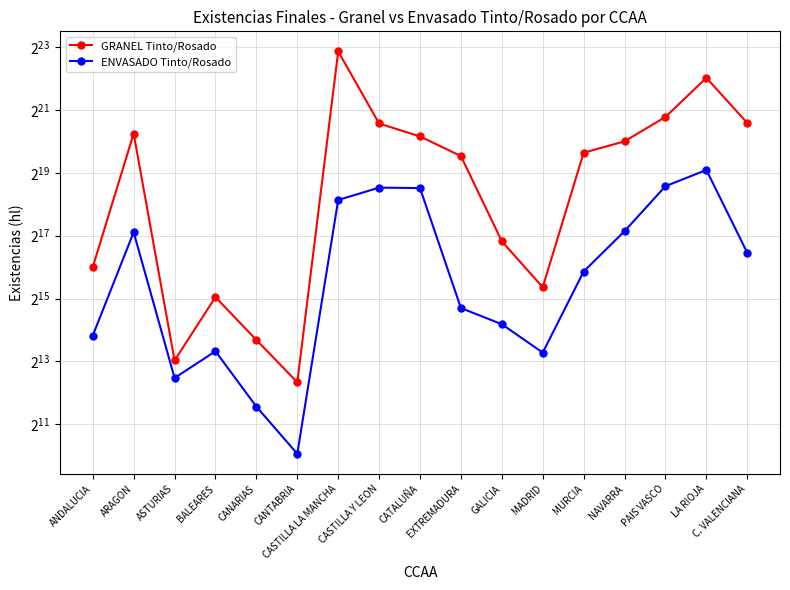

The GRANEL Tinto/Rosado series shows 4273062 at LA RIOJA. True or false?

True